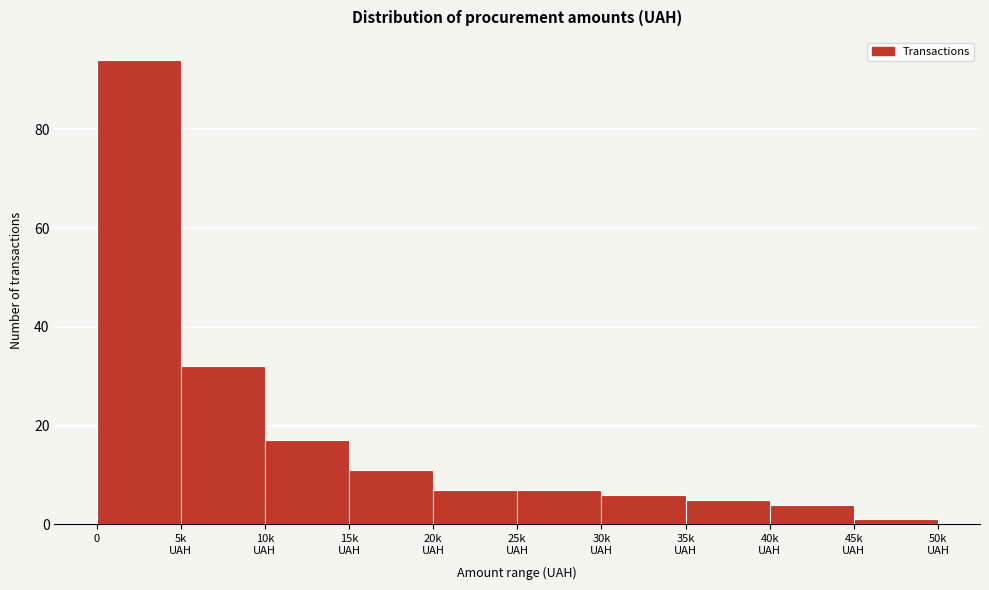

Reading right to left, what are all the values shown in this chart?

1	4	5	6	7	7	11	17	32	94